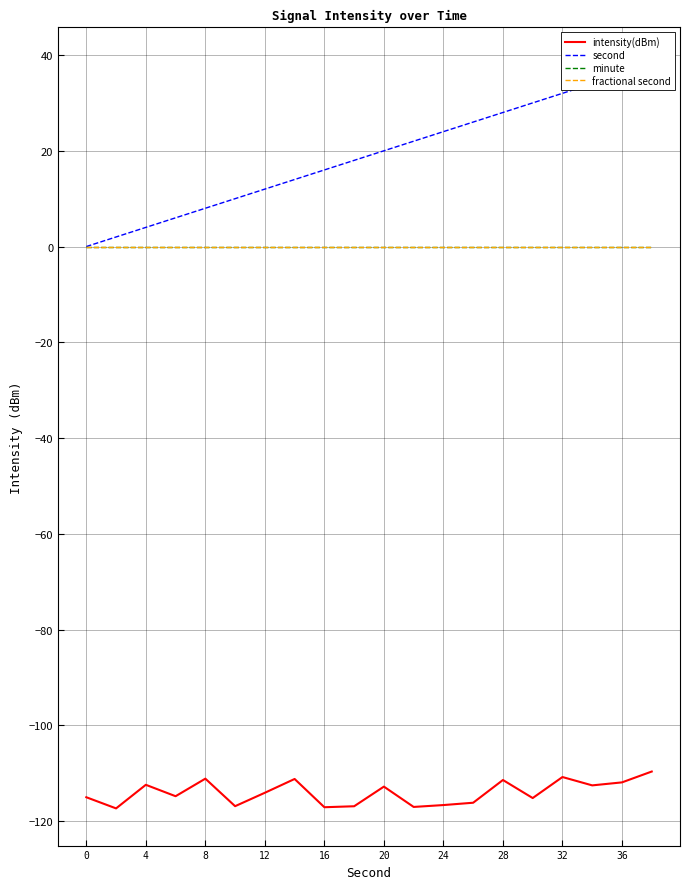

What is the average value of the second series?

19.0